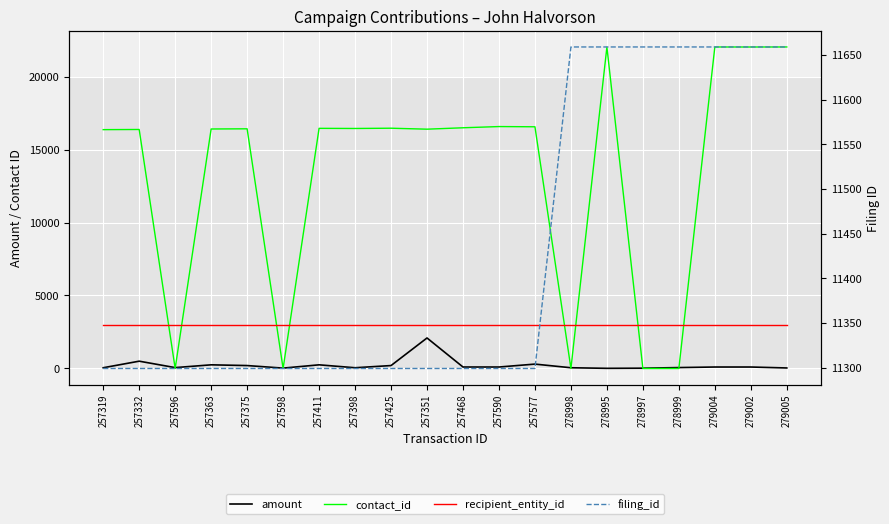

What is the average value of the contact_id series?

13451